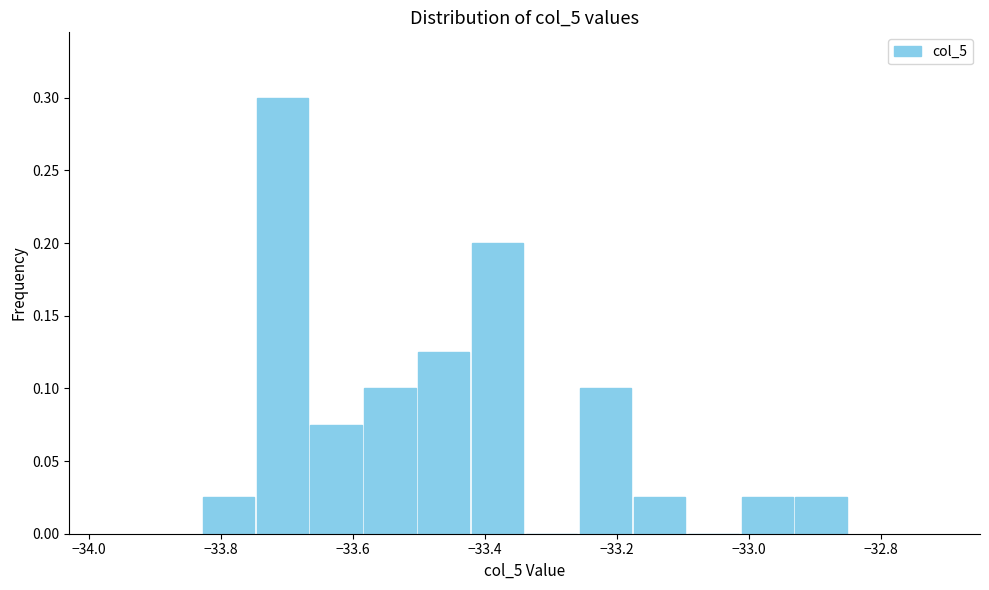

What is the height of the bar covering -33.50 to -33.42 on the x-axis? Neither the bar edges nor the heights are printed on the chart, so give them approximately, as read against the axes.

0.125